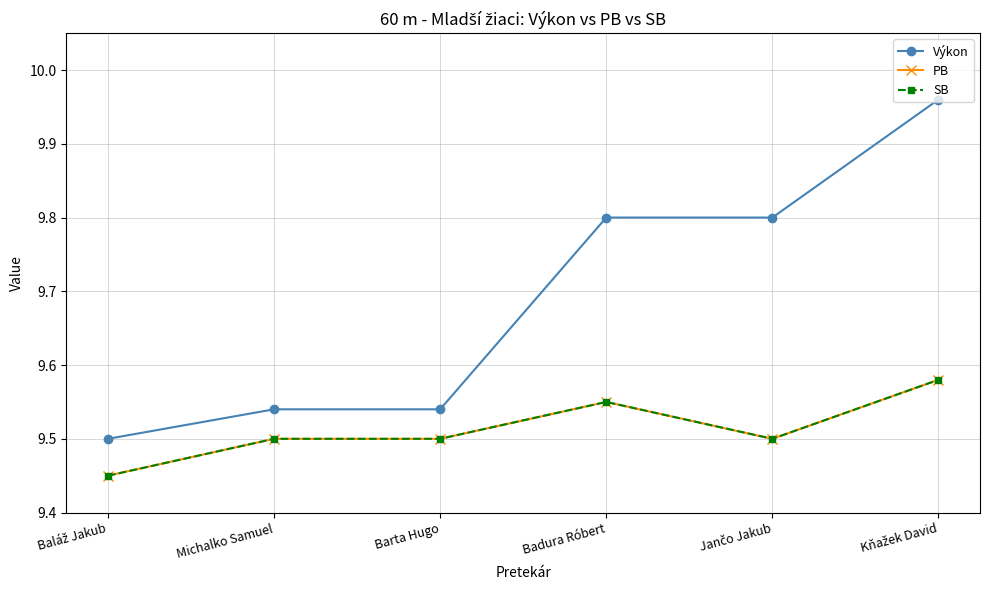

At which category is the sum across all series the highest?

Kňažek David